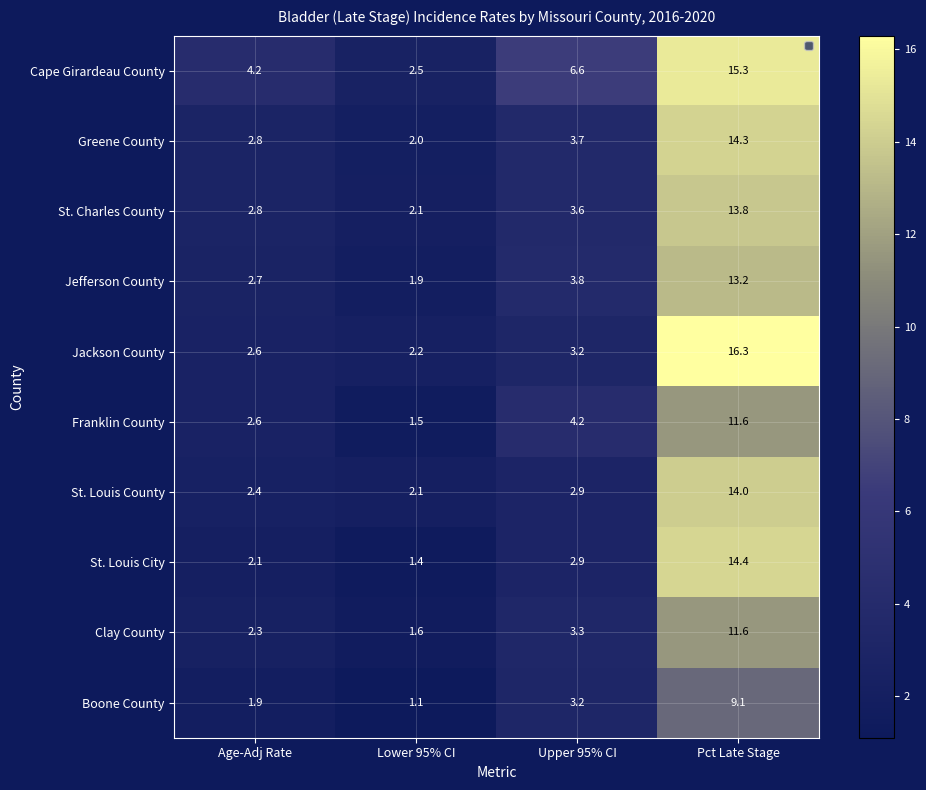

What is the spread (max minus min) of values at Age-Adj Rate?

2.3